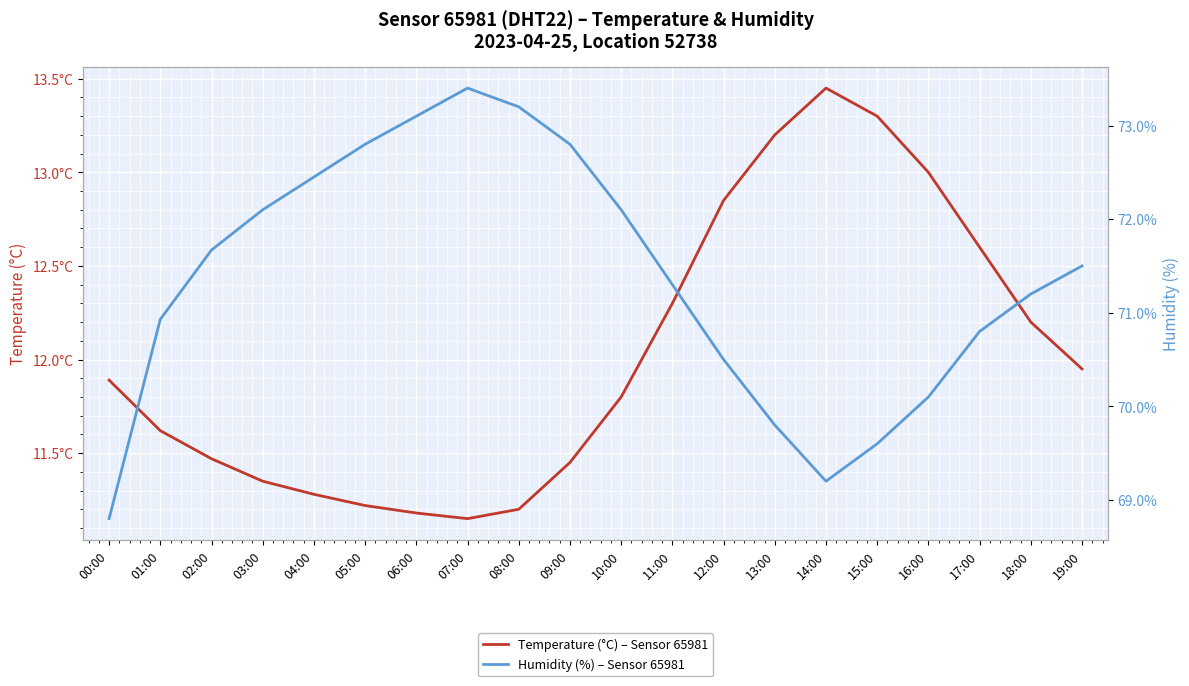

What is the value of the Temperature (°C) – Sensor 65981 point at the 18th from the left?

12.6